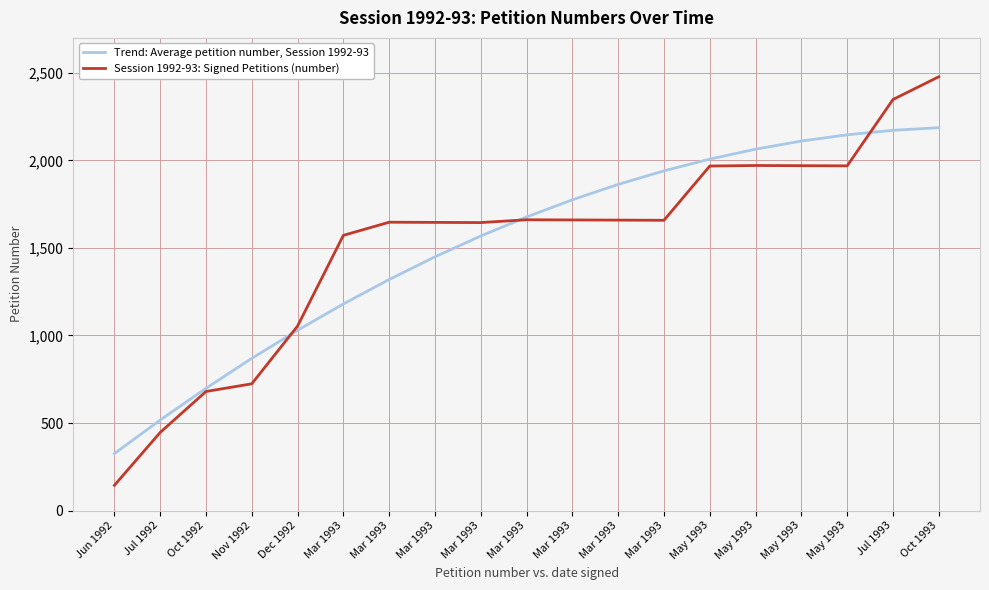

Is this an area chart (filled region under the line)?

No